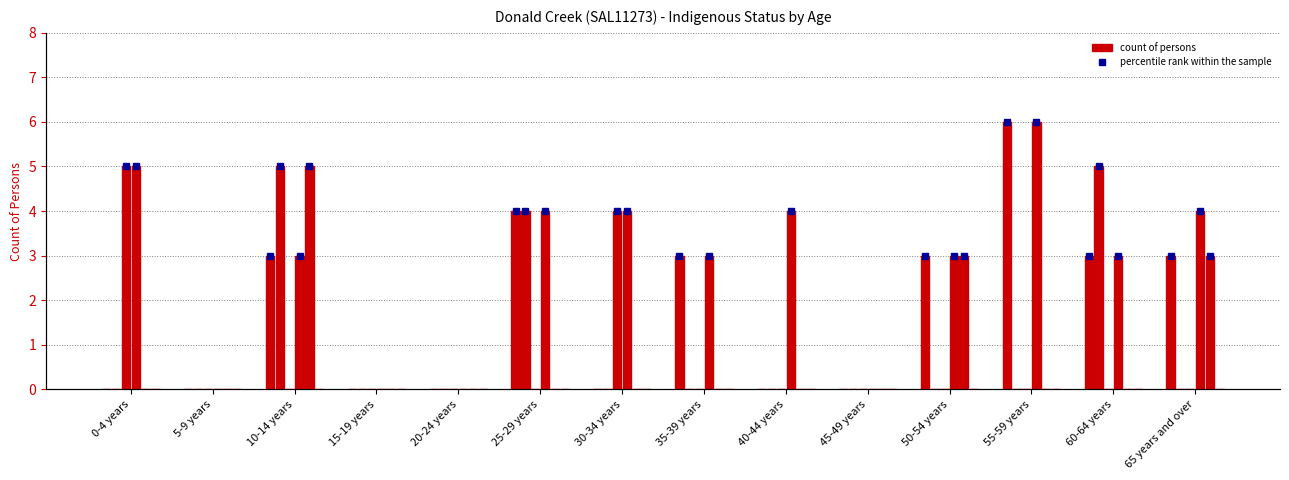

Rank the categories by Status Not Stated Persons value from lowest to highest.

5-9 years, 10-14 years, 15-19 years, 20-24 years, 25-29 years, 35-39 years, 40-44 years, 45-49 years, 50-54 years, 55-59 years, 60-64 years, 65 years and over, 30-34 years, 0-4 years